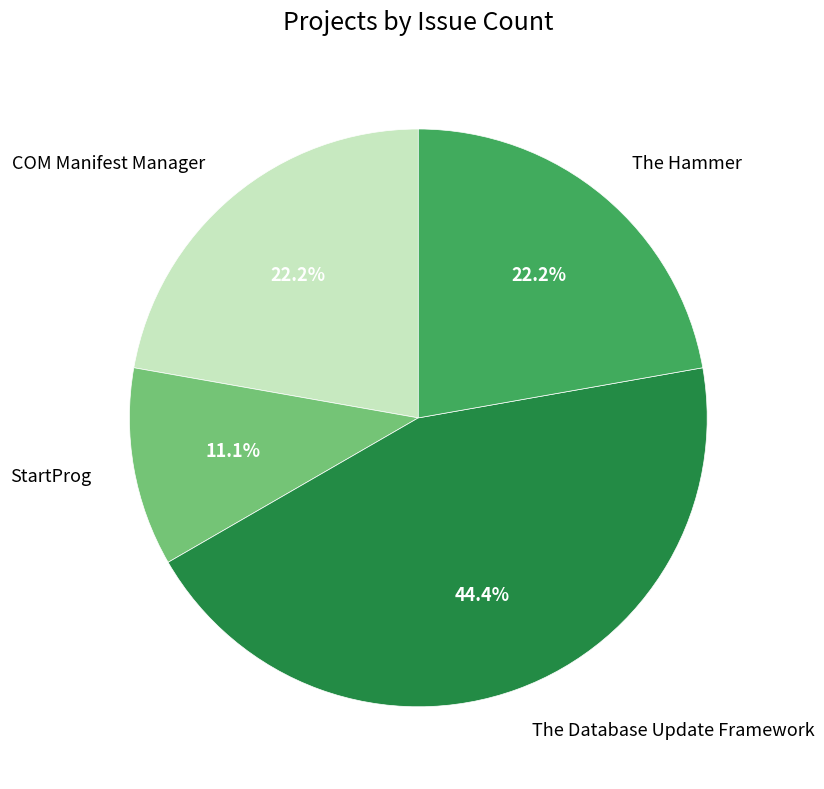

Between The Database Update Framework and StartProg, which is larger?

The Database Update Framework